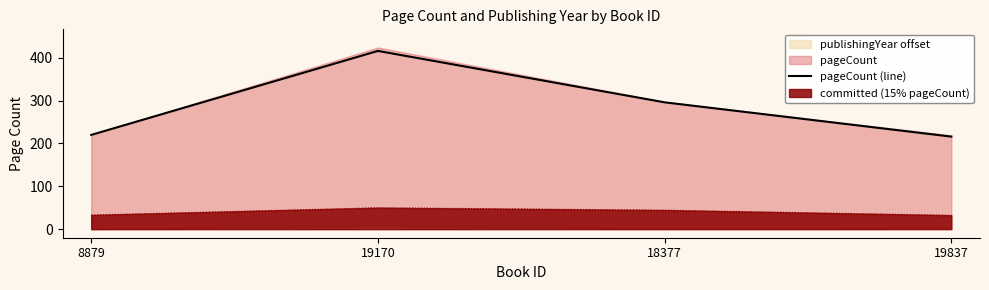

Which label corresponds to the smallest value in the chart?

19837